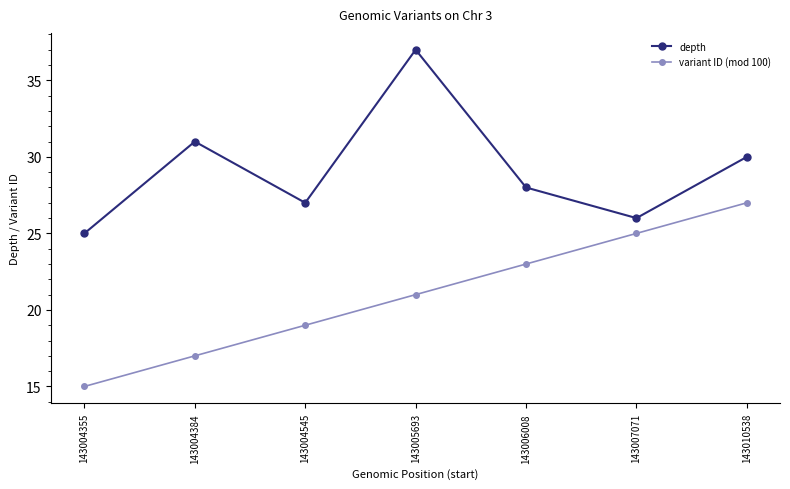

Reading left to right, extract all data points from this chart.

depth: 143004355=25	143004384=31	143004545=27	143005693=37	143006008=28	143007071=26	143010538=30
variant ID (mod 100): 143004355=15	143004384=17	143004545=19	143005693=21	143006008=23	143007071=25	143010538=27